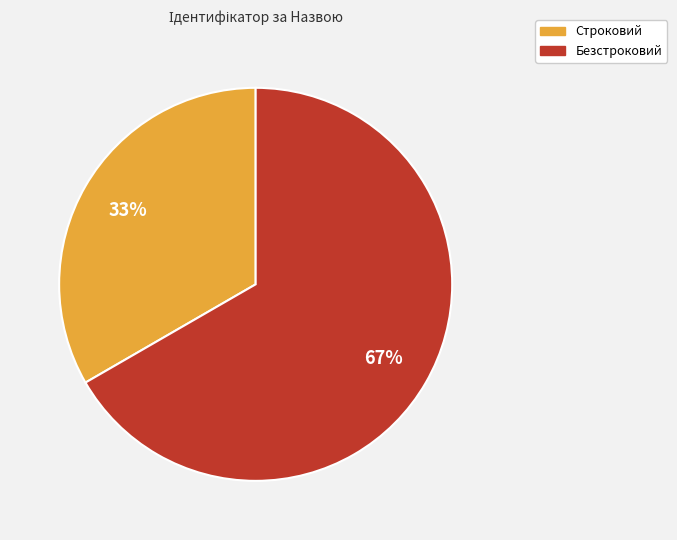

To the nearest percent, what is the combined percentage of Безстроковий and Строковий?

100%